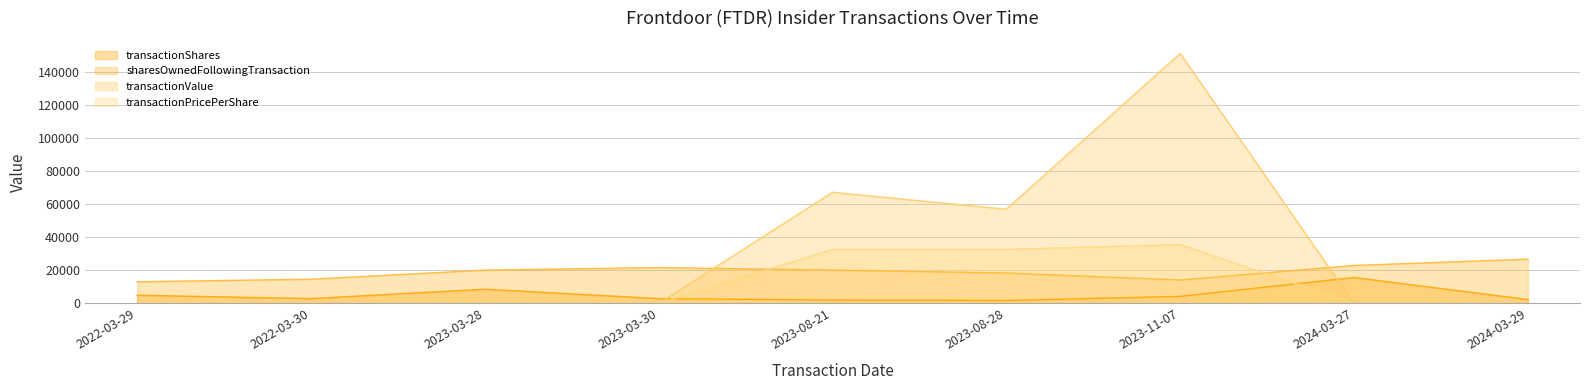

How many categories are shown in the chart?

9